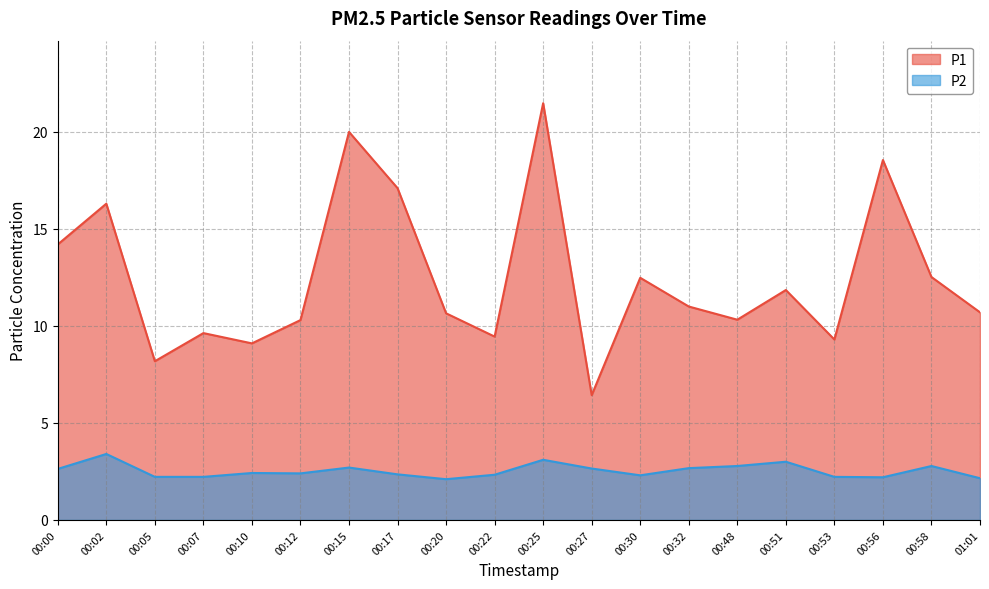

True or false: P2 and P1 cross at least once.

False